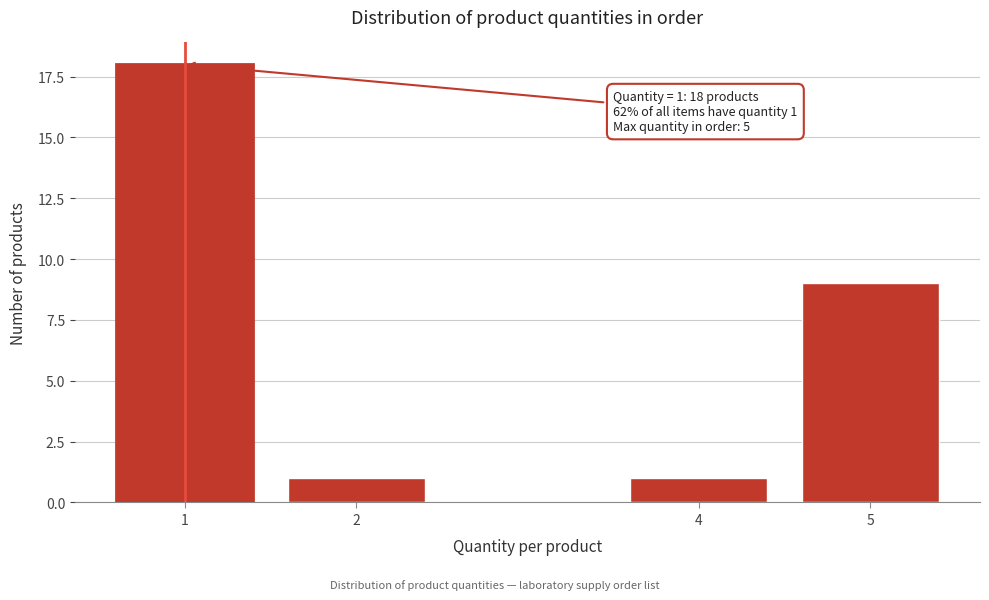

Reading left to right, list all the values displayed in this chart.

18	1	1	9